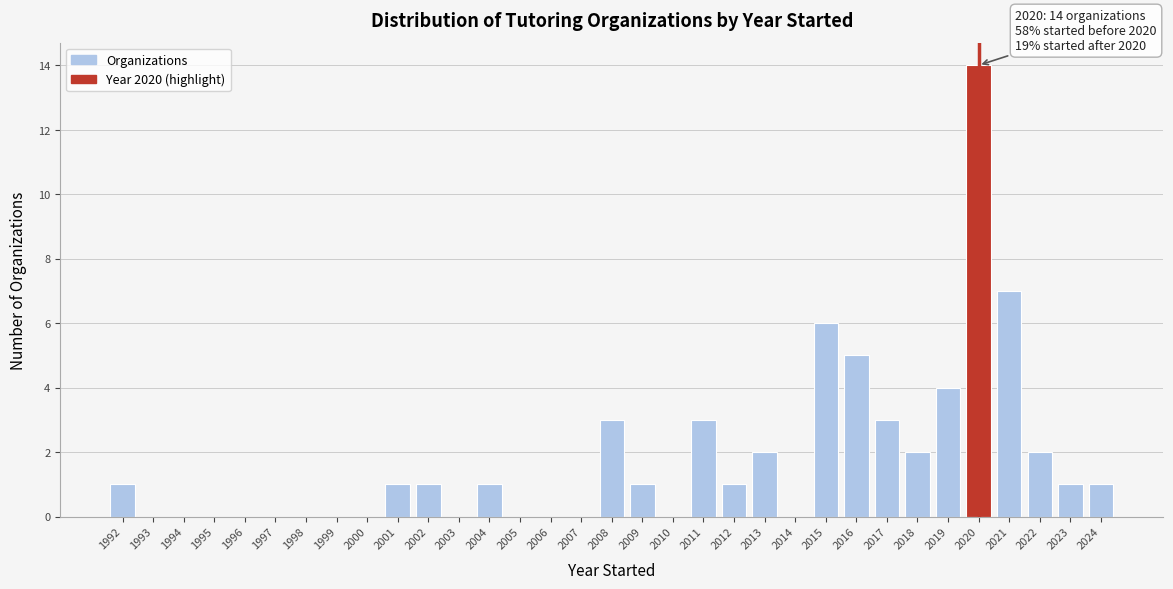

What is the approximate value at 2015, to the nearest 10?

10